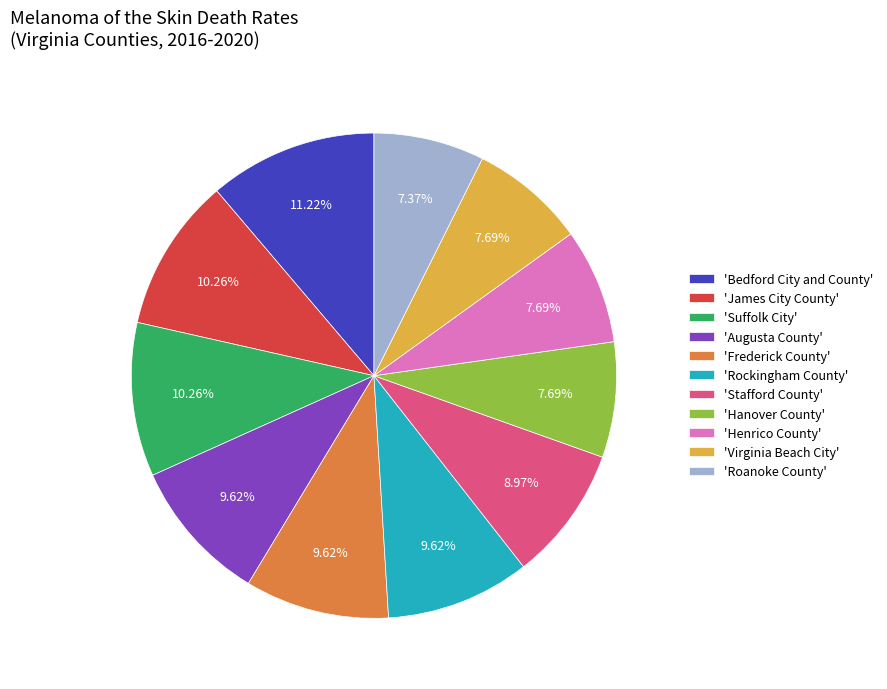

Does 'Bedford City and County' represent more than half of the total?

No